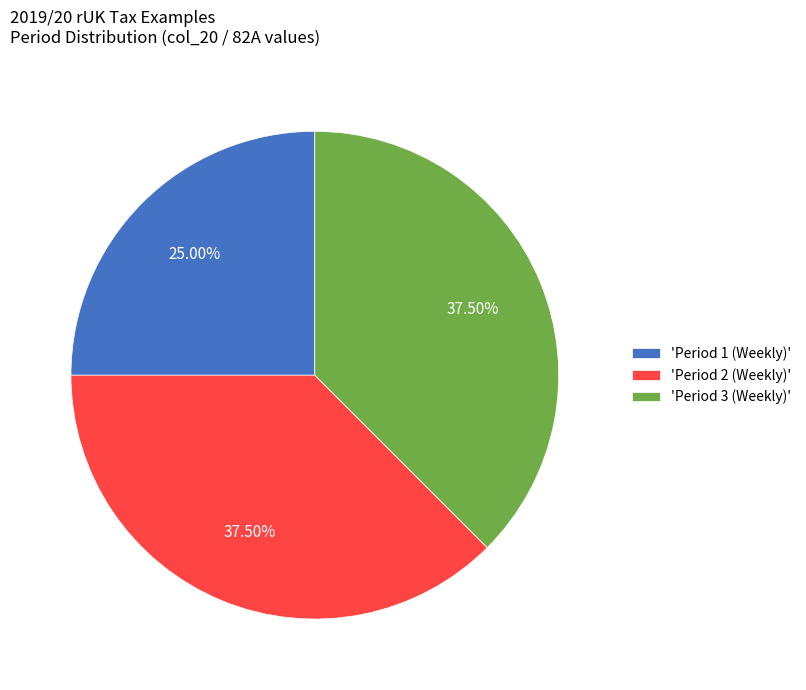

Count the number of slices in the pie.

3